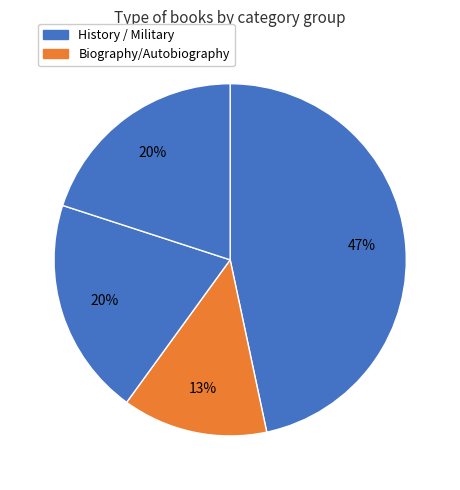

To the nearest percent, what is the difference between the largest and smallest slice percentages?

33%